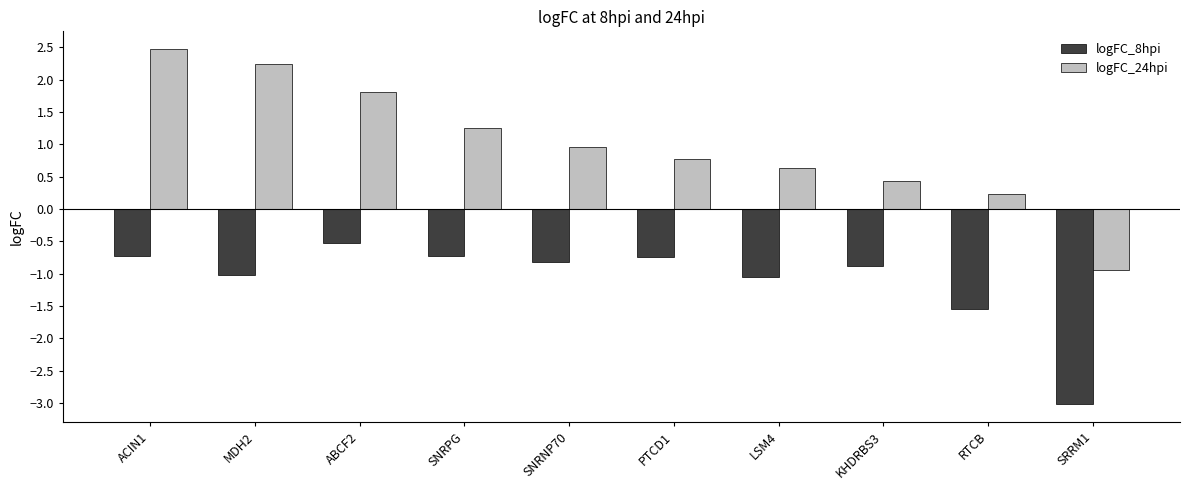

What position from the left is ACIN1?

1